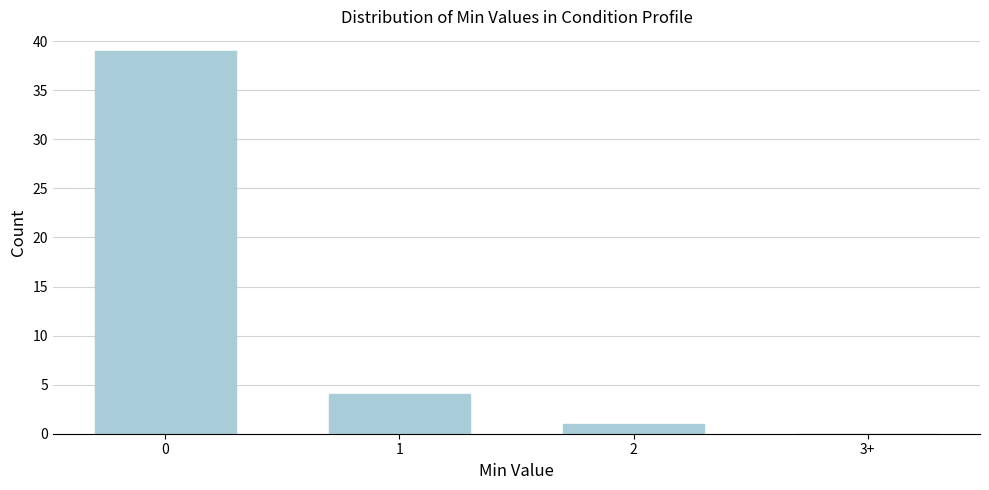

Reading left to right, what are all the values shown in this chart?

0=39	1=4	2=1	3+=0